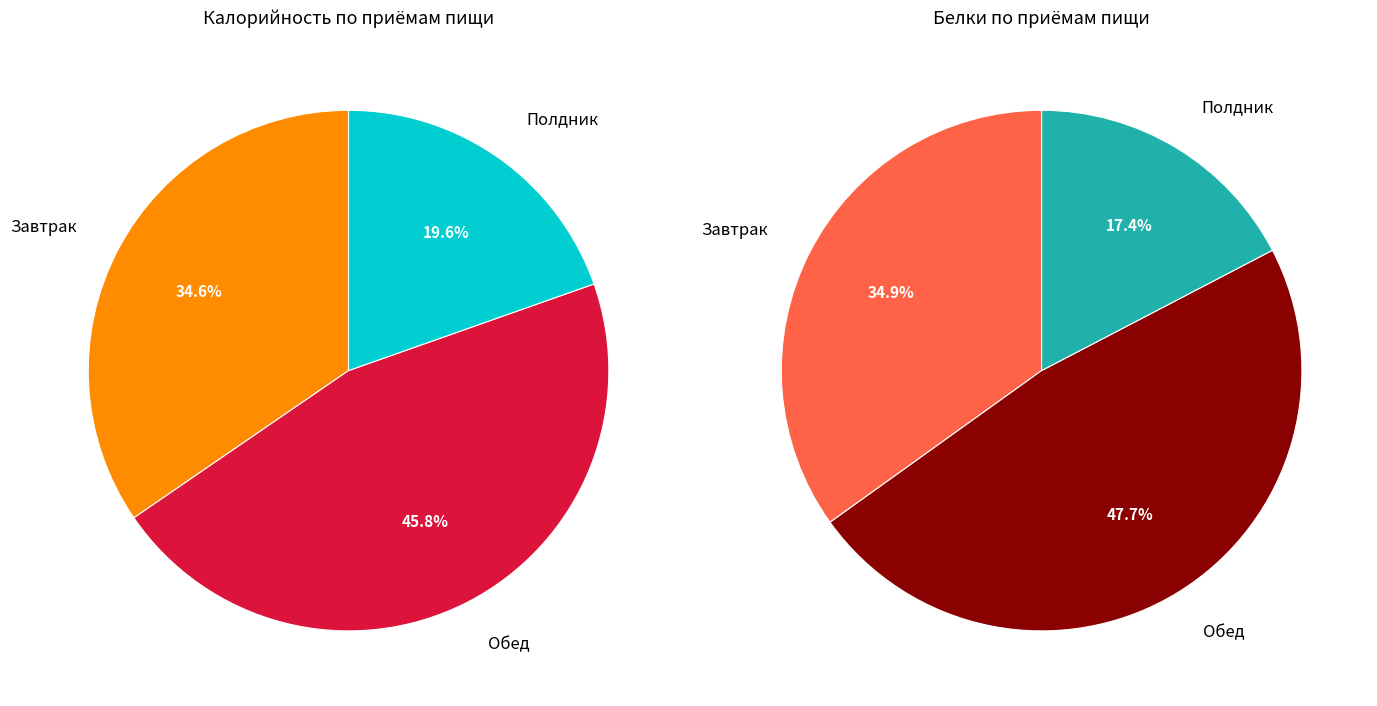

Which slice is the smallest?

Полдник